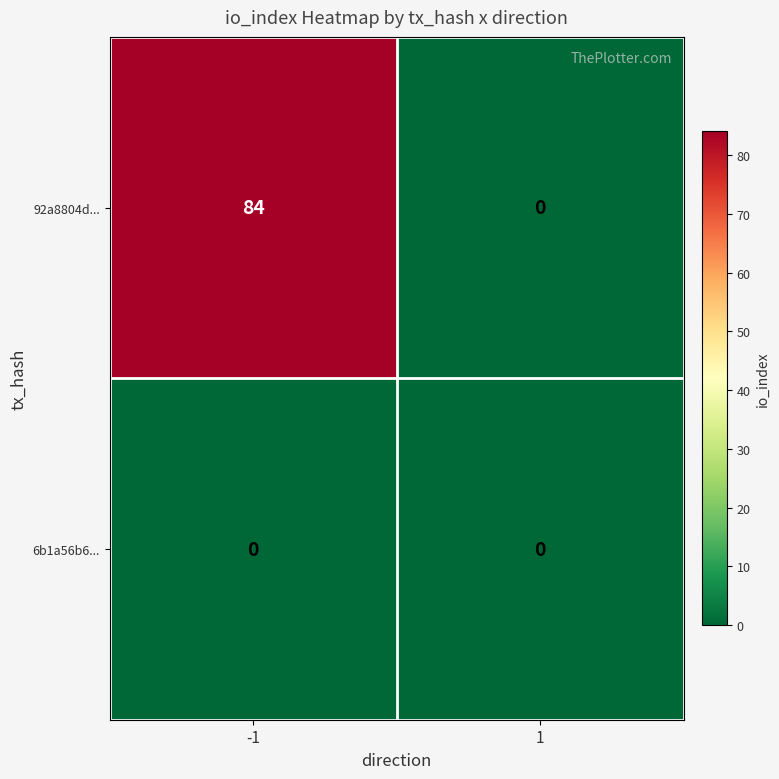

Reading right to left, transcribe all the data shown in this chart.

92a8804d...: 0	84
6b1a56b6...: 0	0